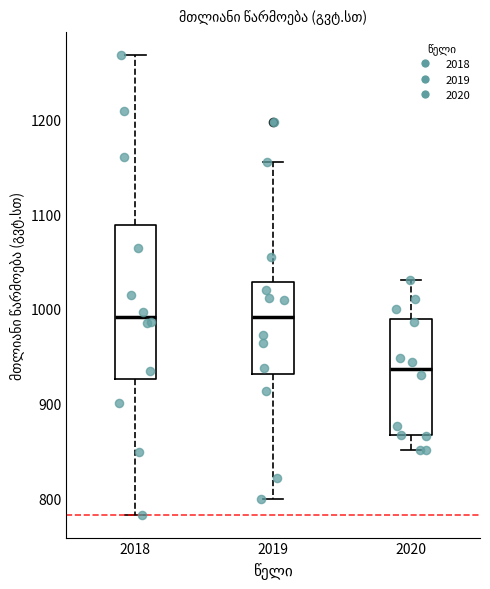

Reading left to right, transcribe this box plot: for each box, give where its median line is, the range the box spans, and where its two whiskers end, as read against the y-axis. The values are not printed on the chart, so give them approximately, as read against the axis.

2018: median 990, box 930 to 1090, whiskers 780 to 1270
2019: median 990, box 930 to 1030, whiskers 800 to 1150
2020: median 940, box 870 to 990, whiskers 850 to 1030